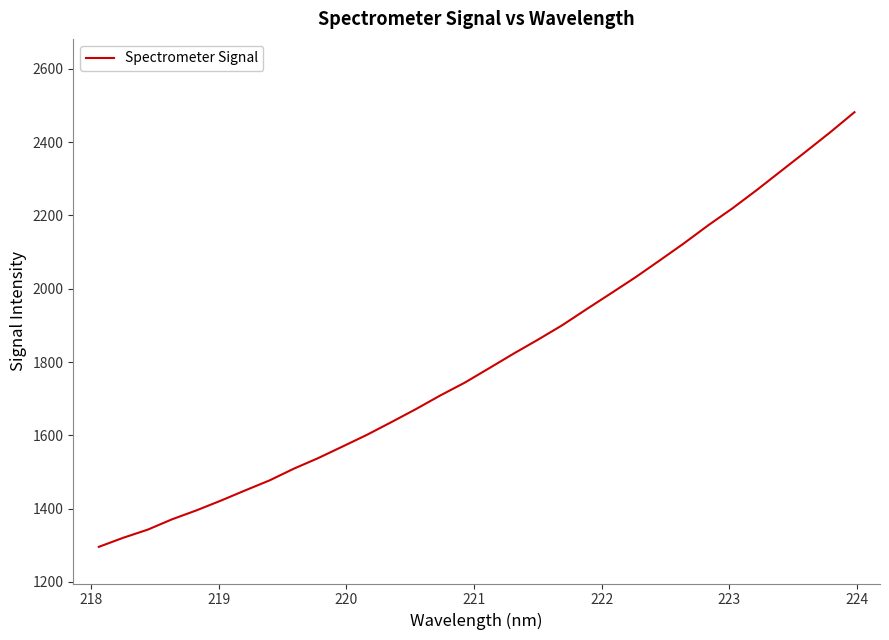

What is the difference between the maximum and minimum values?

1186.1